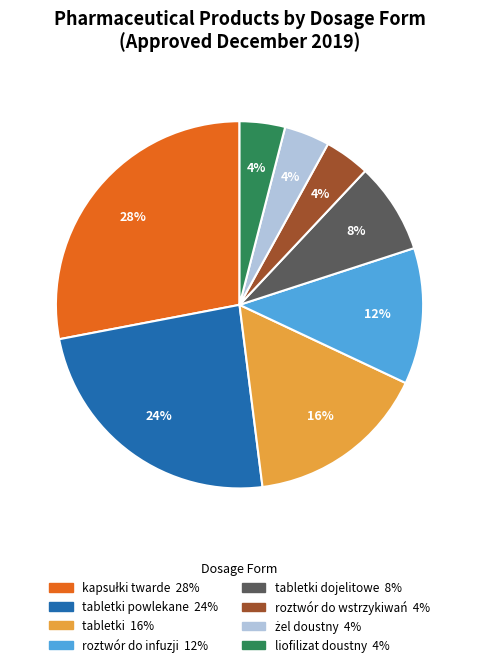

To the nearest percent, what is the difference between the largest and smallest slice percentages?

24%